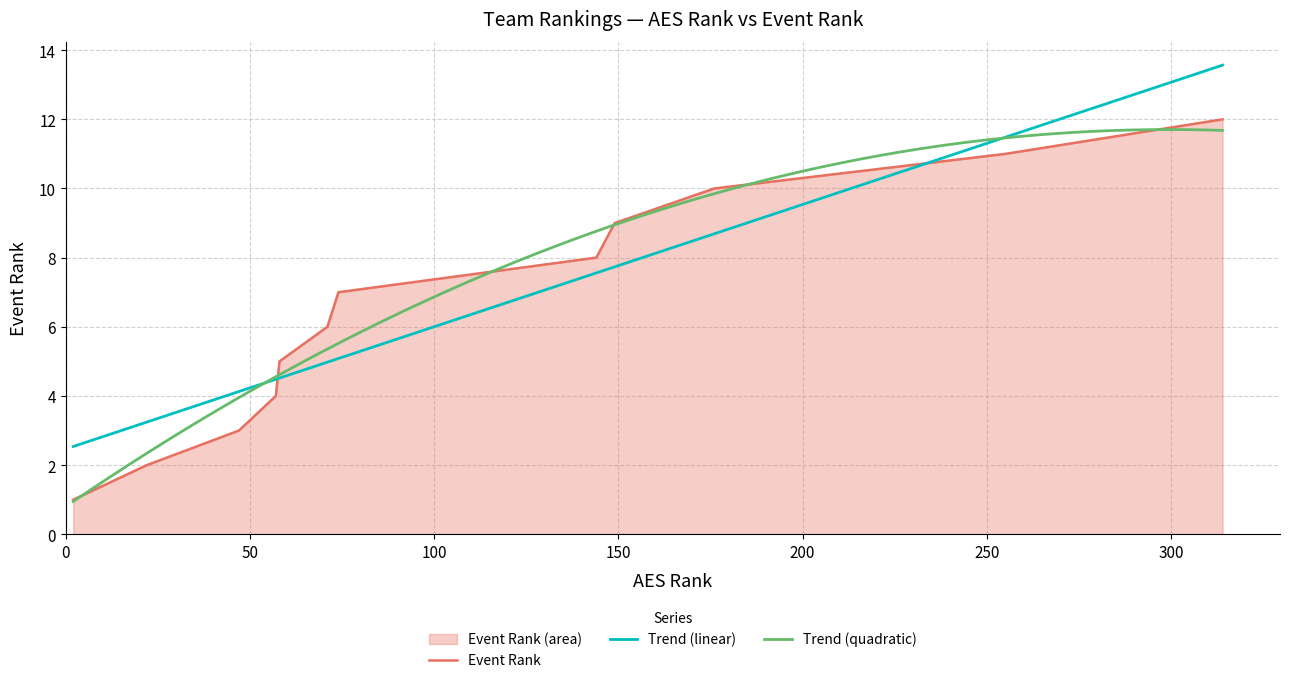

What is the change in value from NKYVC 12-2 Tide to AVC CLE 12 Red?

+1